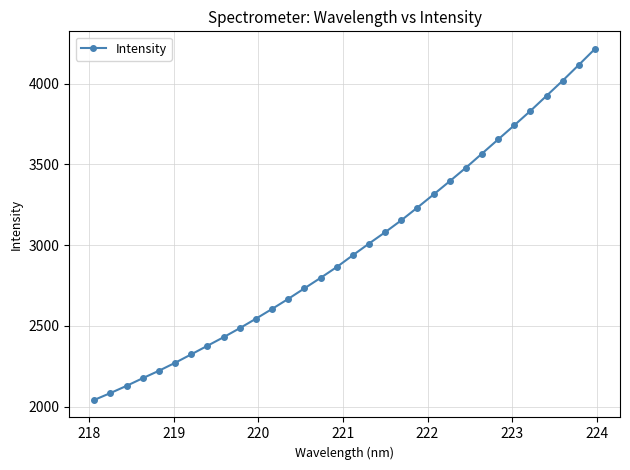

What is the value of the 10th point from the left?

2486.3